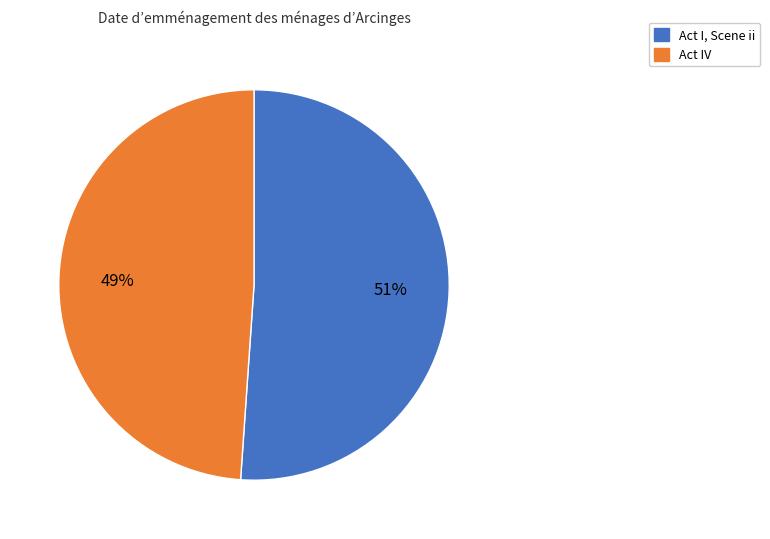

What is the ratio of the value at Act IV to the value at Act I, Scene ii?

1.0